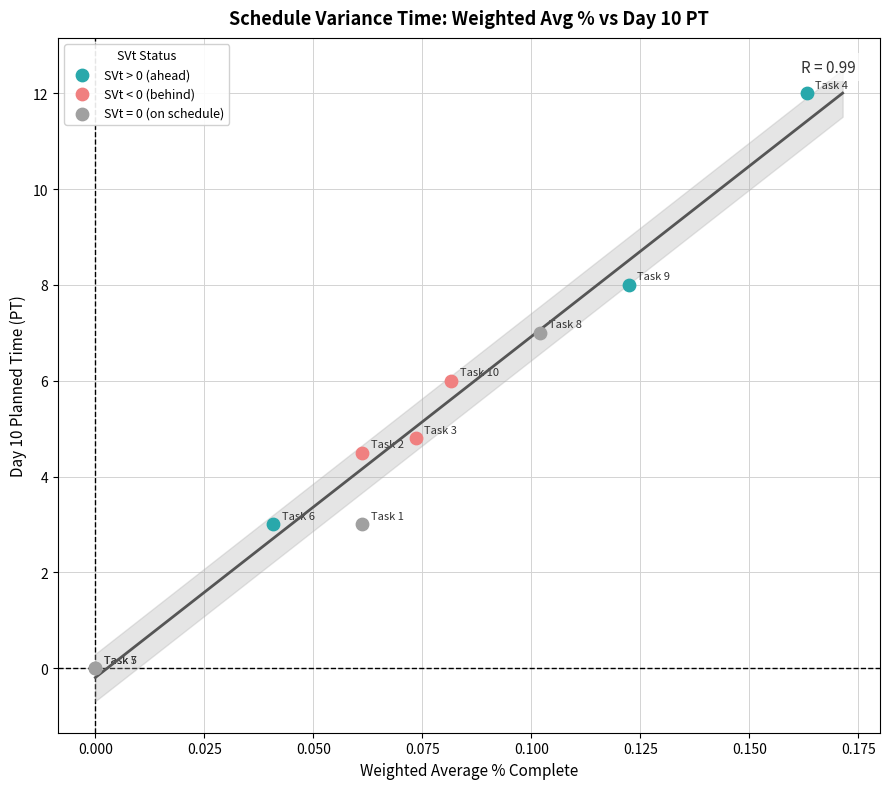

Which series reaches the minimum Y coordinate?

SVt = 0 (on schedule)